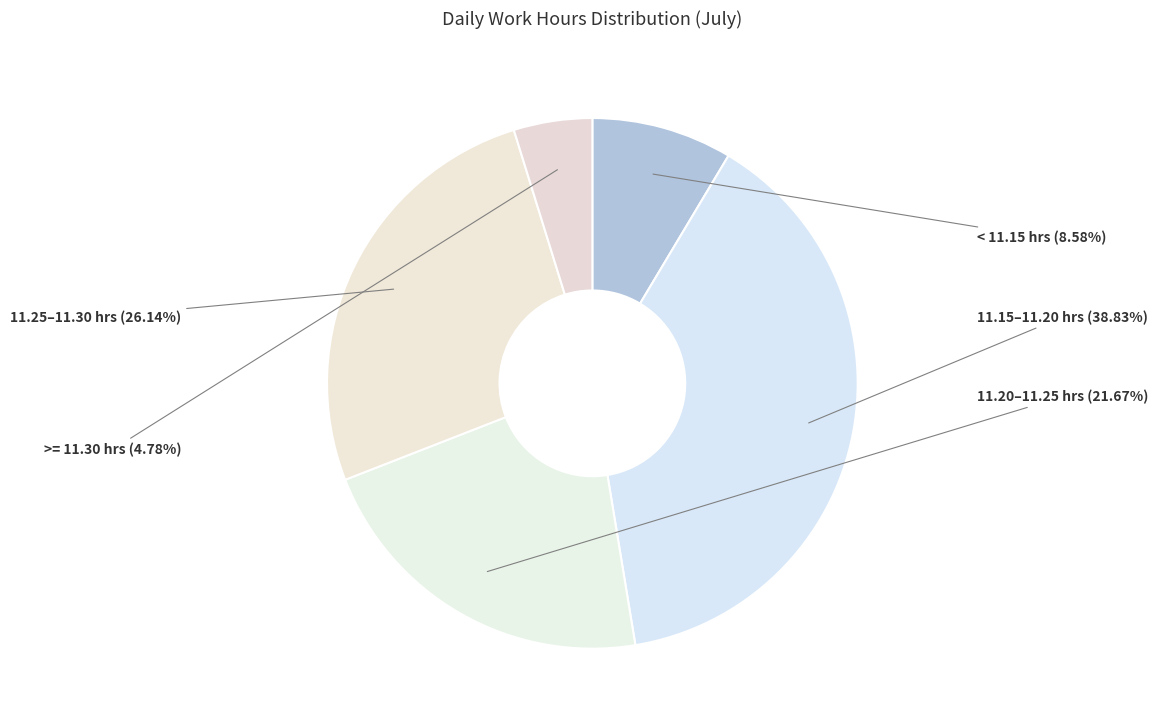

Rank the categories by value from highest to lowest.

11.15–11.20 hrs, 11.25–11.30 hrs, 11.20–11.25 hrs, < 11.15 hrs, >= 11.30 hrs